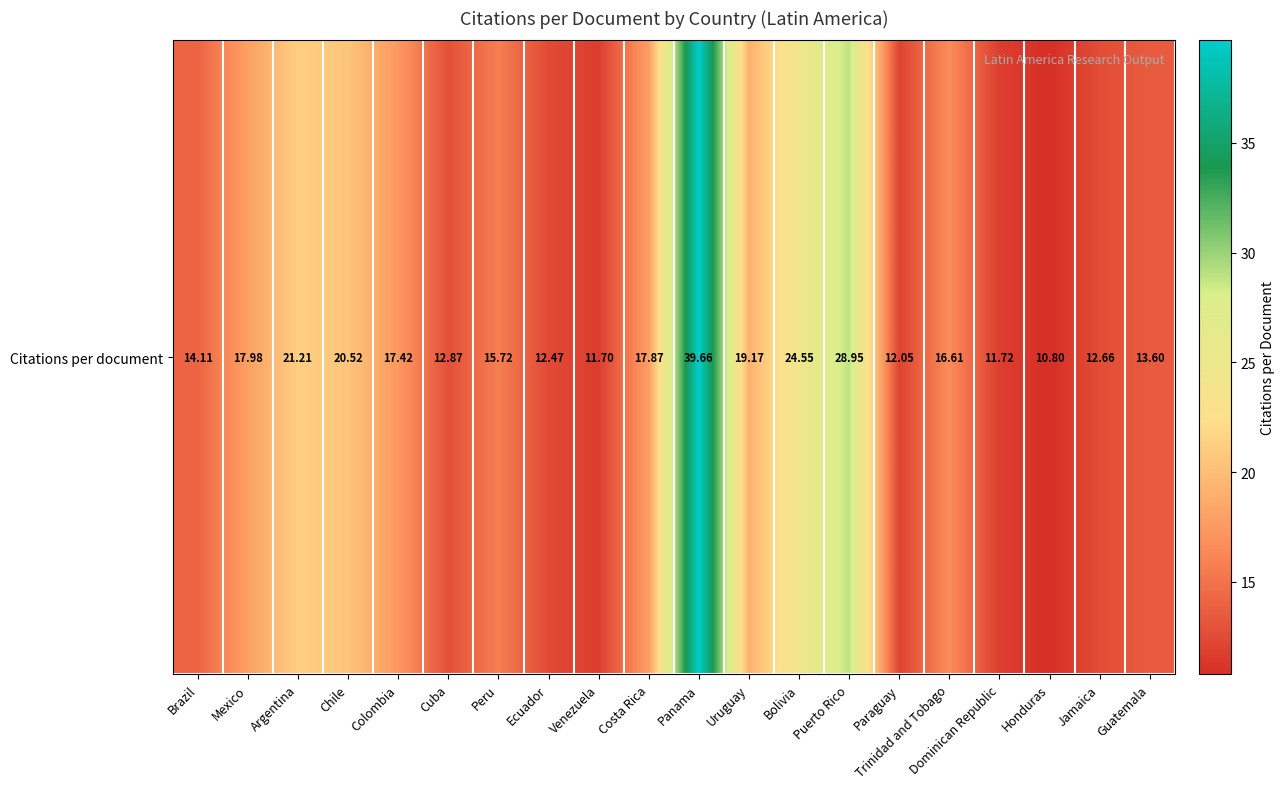

What is the difference between the values at Honduras and Costa Rica?

7.1